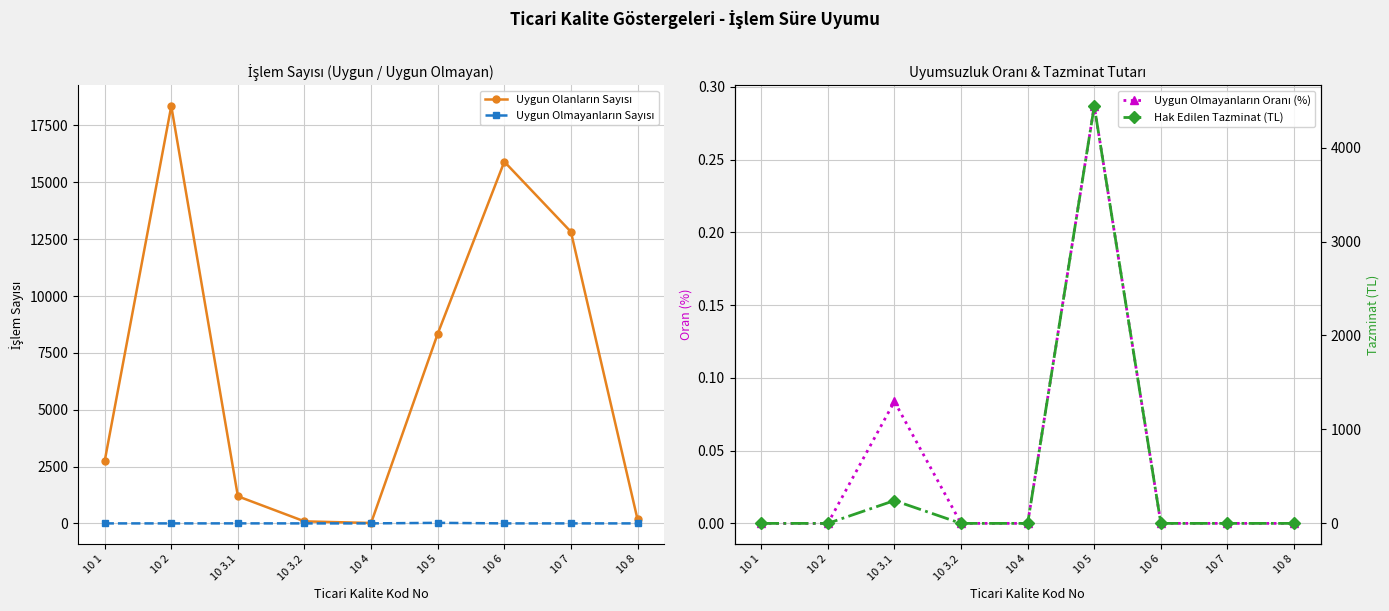

What is the difference between the Uygun Olanların Sayısı values at 10 4 and 10 7?

12806.0